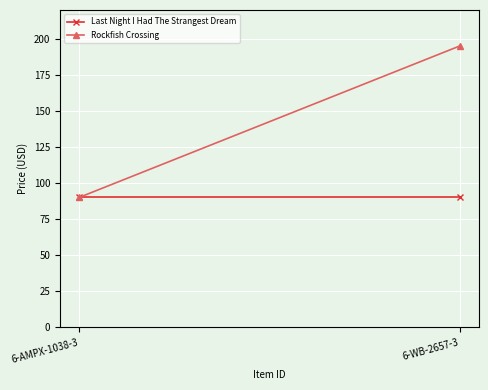

What is the difference between the highest and lowest values at 6-WB-2657-3?

105